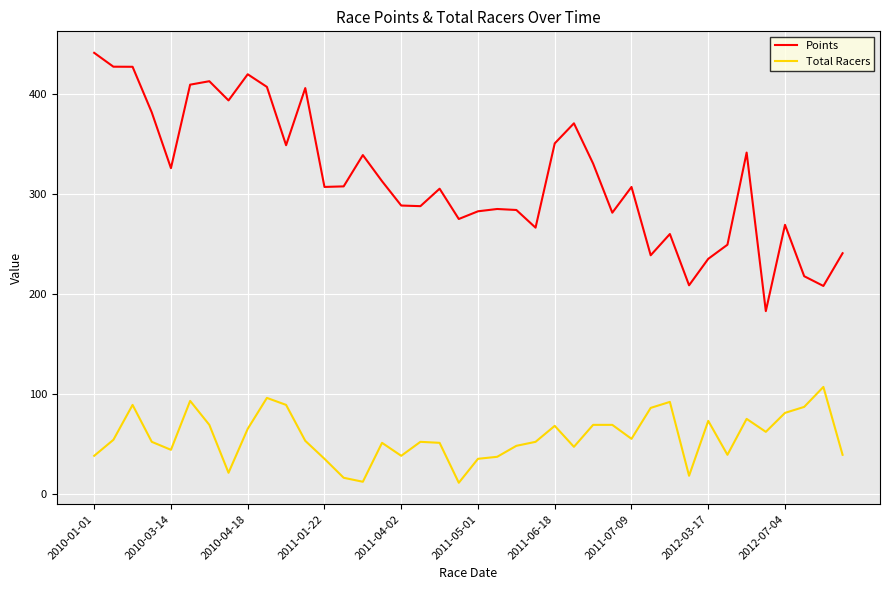

True or false: Total Racers and Points cross at least once.

False